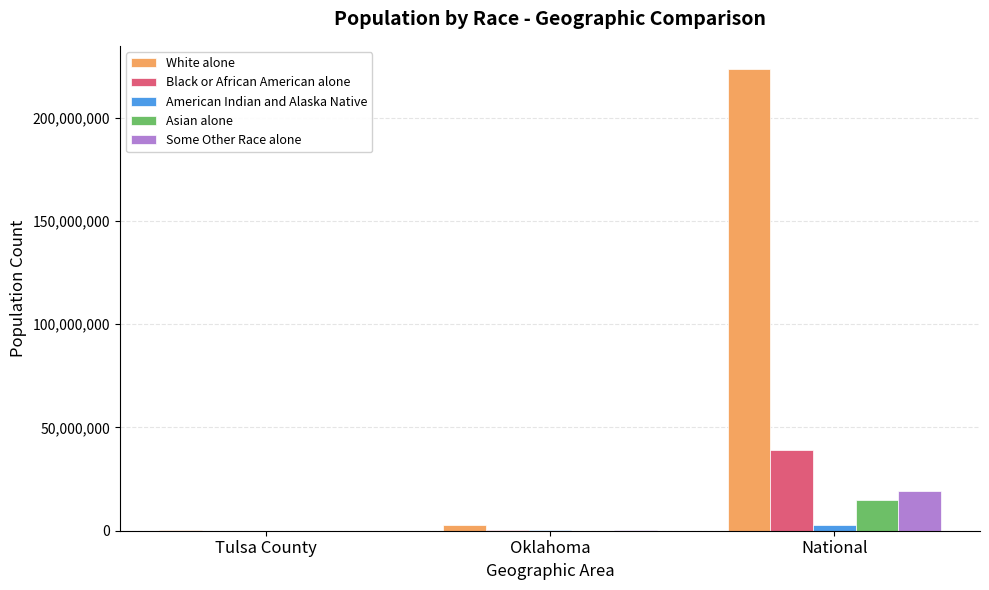

Does the chart contain stacked bars?

No